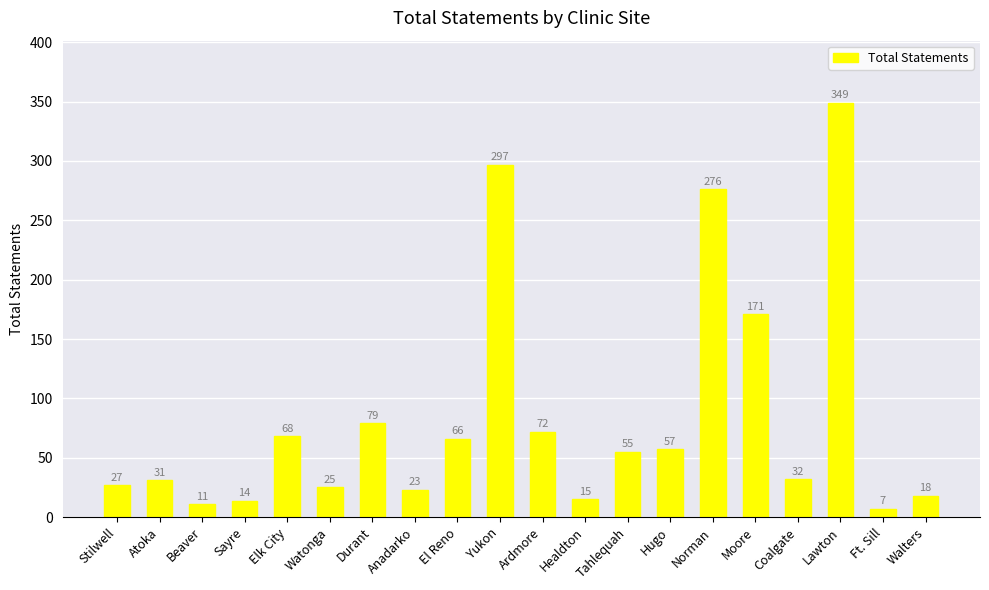

Reading left to right, extract all data points from this chart.

27	31	11	14	68	25	79	23	66	297	72	15	55	57	276	171	32	349	7	18